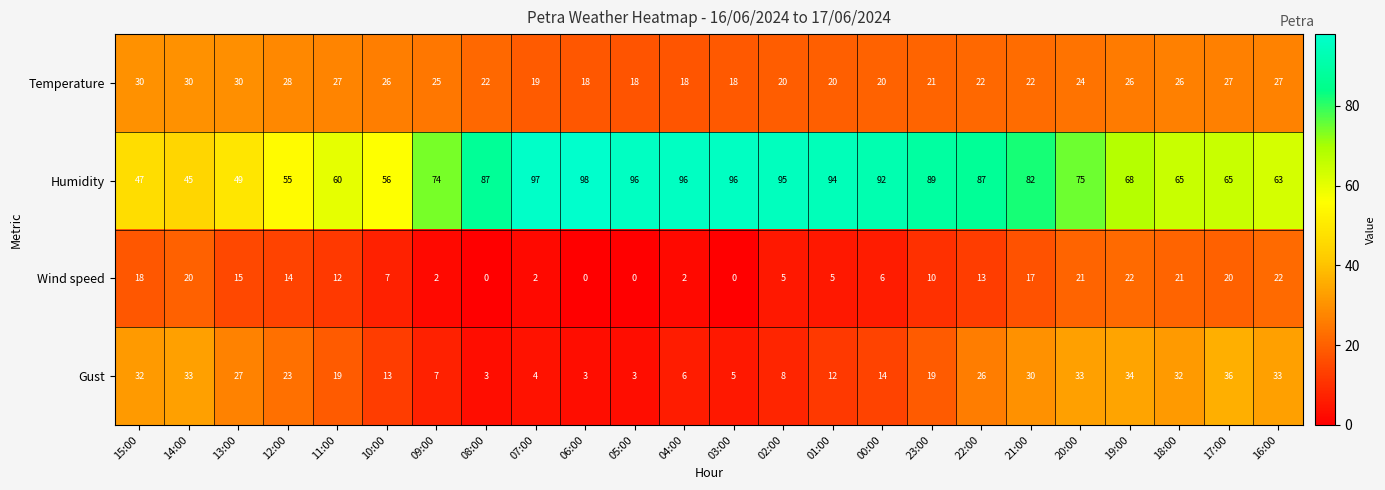

What is the difference between the highest and lowest values at 13:00?

34